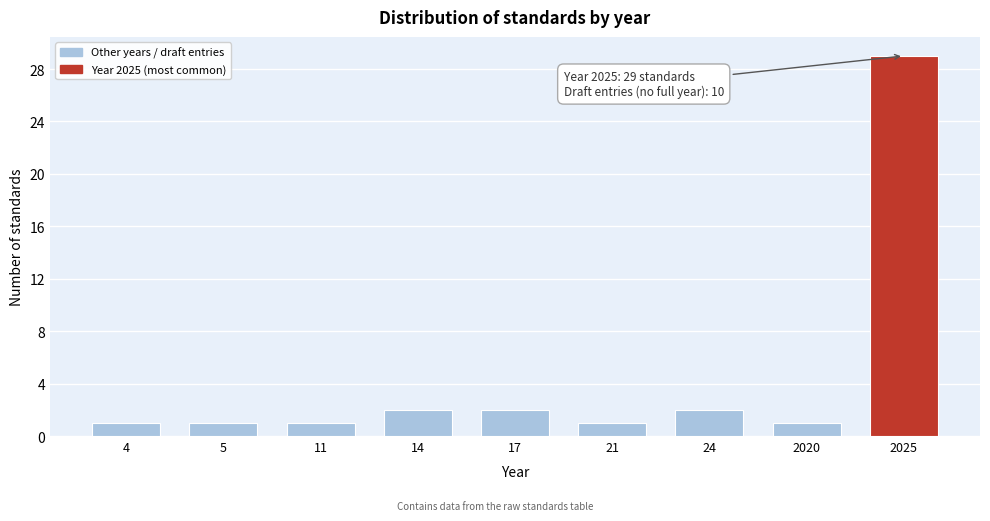

Reading right to left, extract all data points from this chart.

29	1	2	1	2	2	1	1	1